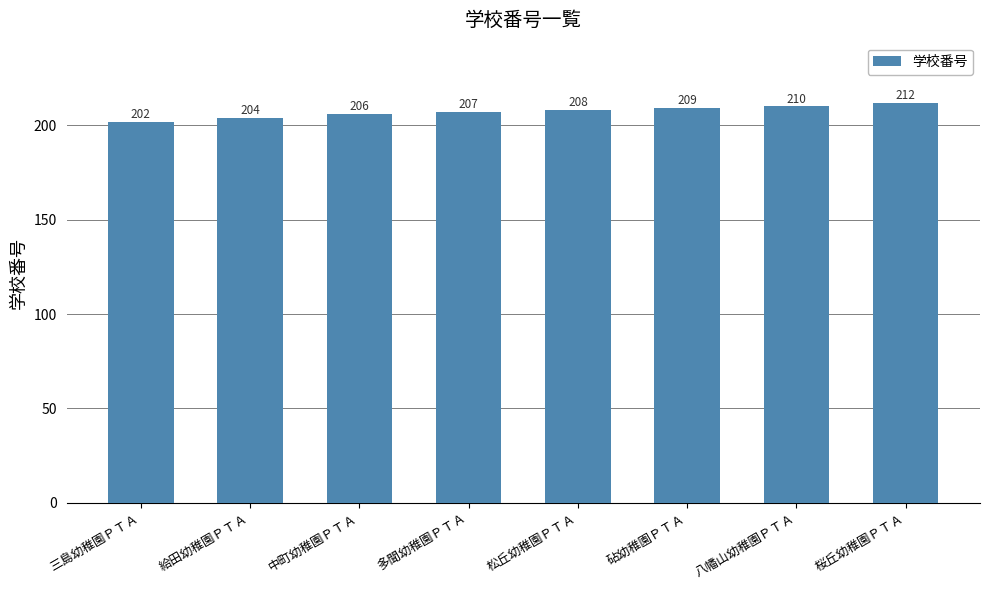

True or false: the data shows 206 at 中町幼稚園ＰＴＡ.

True